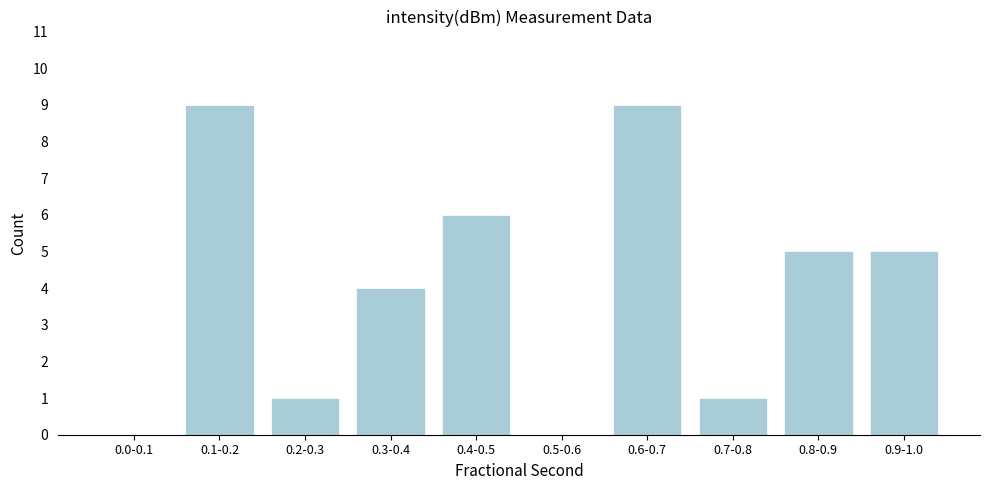

Reading left to right, what are all the values shown in this chart?

0.0-0.1=0	0.1-0.2=9	0.2-0.3=1	0.3-0.4=4	0.4-0.5=6	0.5-0.6=0	0.6-0.7=9	0.7-0.8=1	0.8-0.9=5	0.9-1.0=5